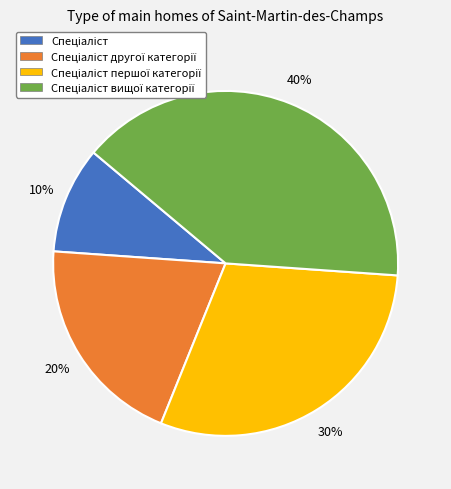

To the nearest percent, what is the average slice percentage?

25%